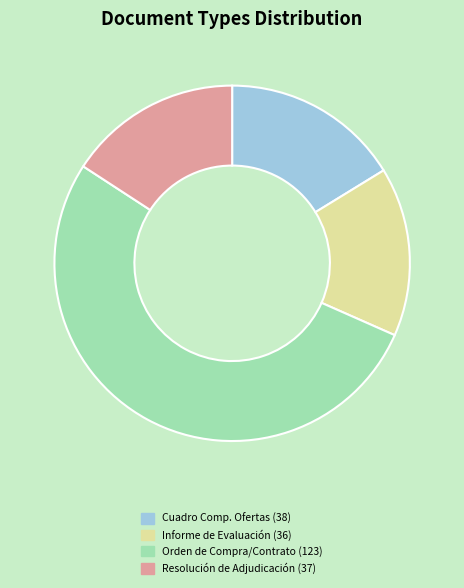

Is there any slice that represents more than half of the pie?

Yes